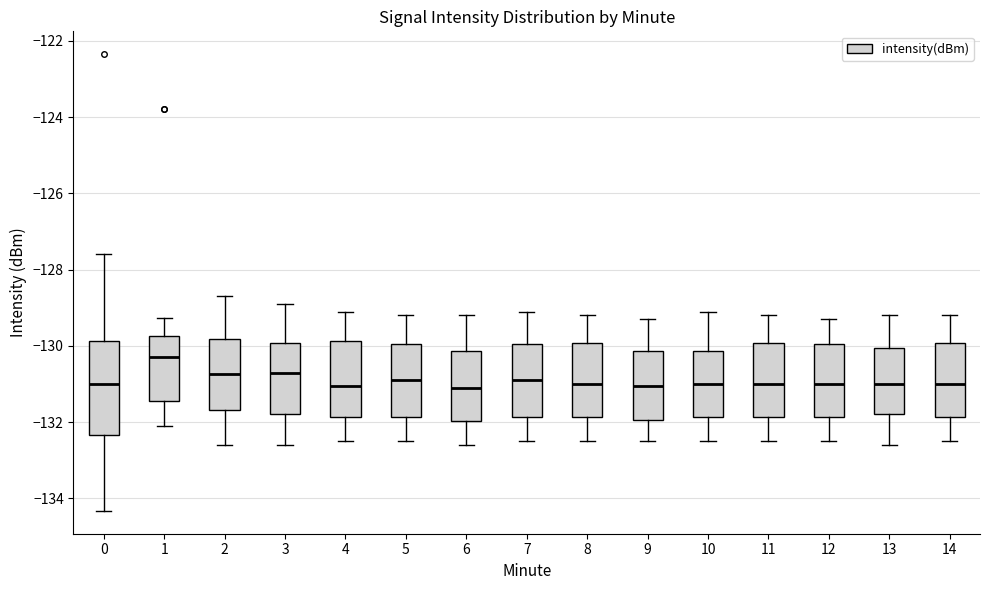

Where does the upper whisker of the box at x = 7 end on the y-axis? The values are not printed on the chart, so give them approximately, as read against the axis.

-129.0